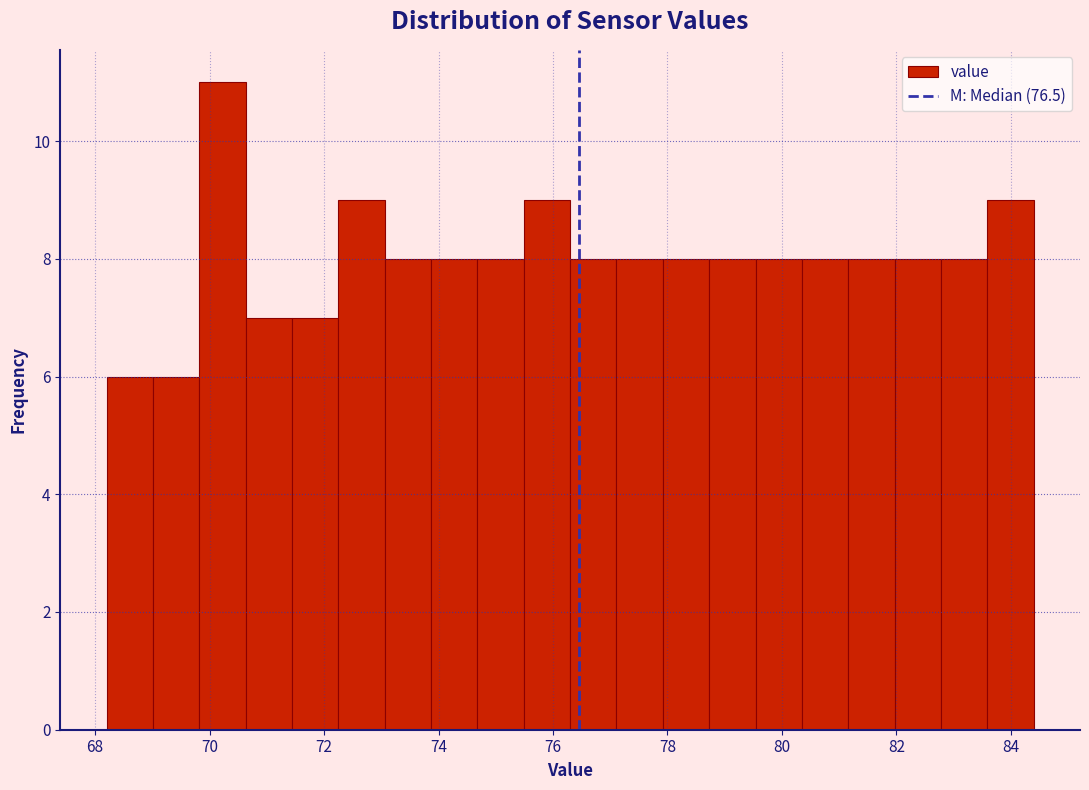

Reading left to right, list every bar in this chart as the range it spans on the x-axis followed by its height. Neither the bar edges nor the heights are printed on the chart, so give them approximately, as read against the axes.

68.2 to 69.0: 6
69.0 to 69.8: 6
69.8 to 70.6: 11
70.6 to 71.4: 7
71.4 to 72.2: 7
72.2 to 73.0: 9
73.0 to 73.8: 8
73.8 to 74.6: 8
74.6 to 75.4: 8
75.4 to 76.4: 9
76.4 to 77.2: 8
77.2 to 78.0: 8
78.0 to 78.8: 8
78.8 to 79.6: 8
79.6 to 80.4: 8
80.4 to 81.2: 8
81.2 to 82.0: 8
82.0 to 82.8: 8
82.8 to 83.6: 8
83.6 to 84.4: 9